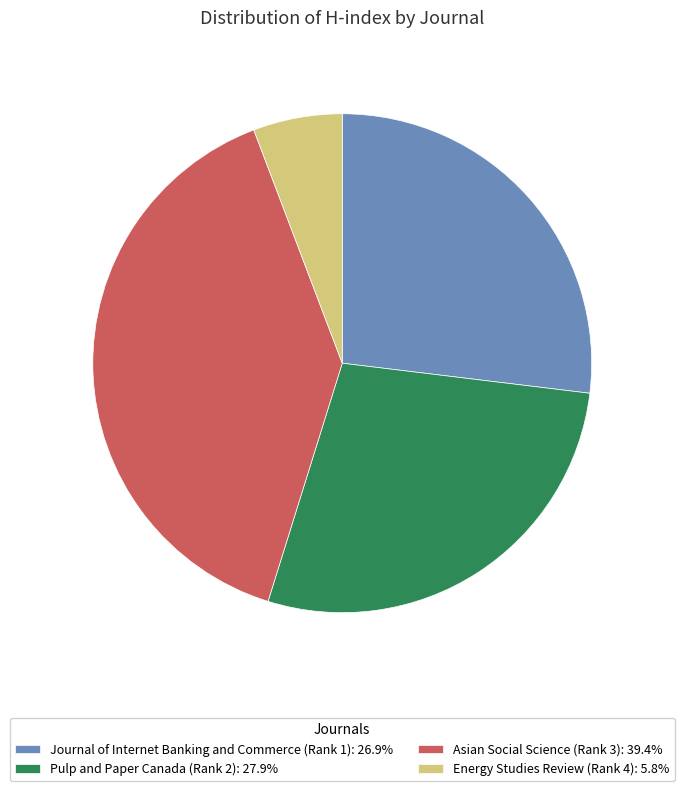

Is it true that Asian Social Science (Rank 3) is 39% of the pie?

True